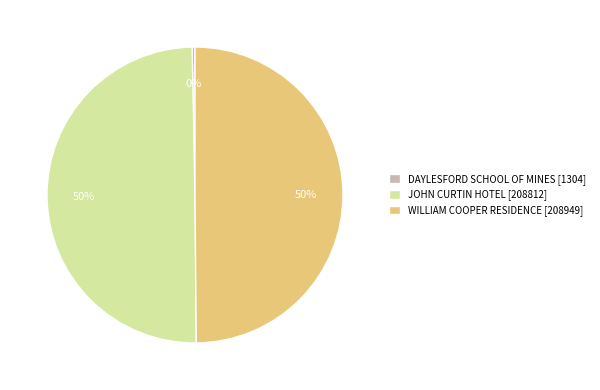

Count the number of slices in the pie.

3